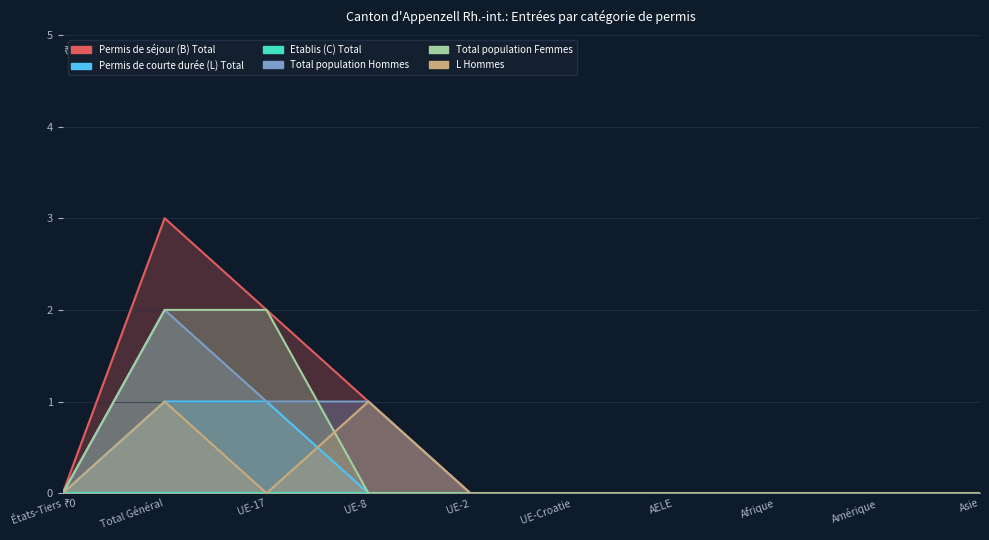

What is the label of the 8th point from the right?

UE-17